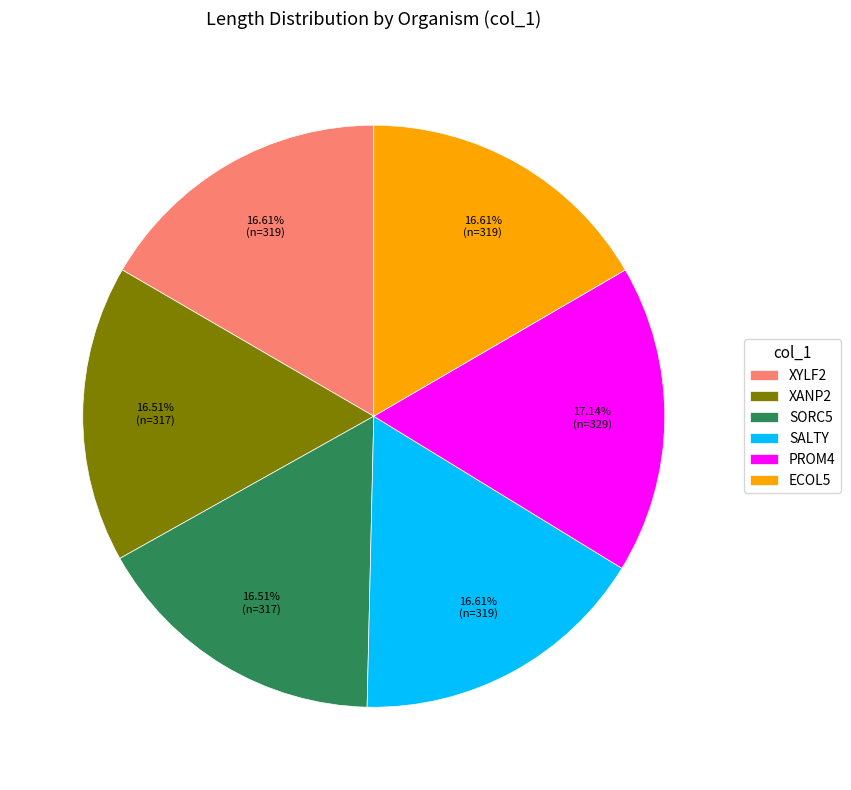

Which slice is the largest?

PROM4